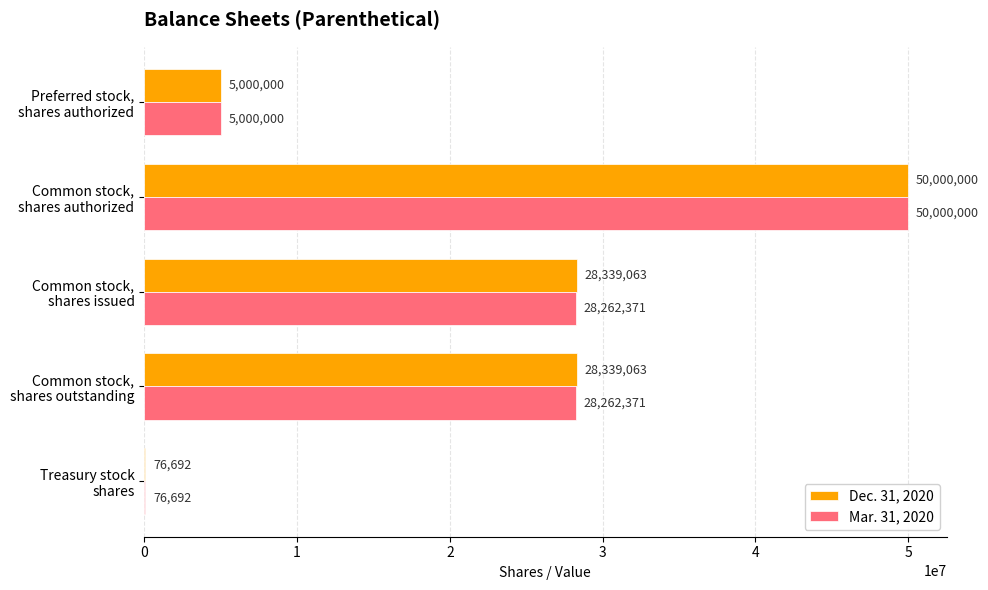

What is the maximum value for Dec. 31, 2020?

50000000